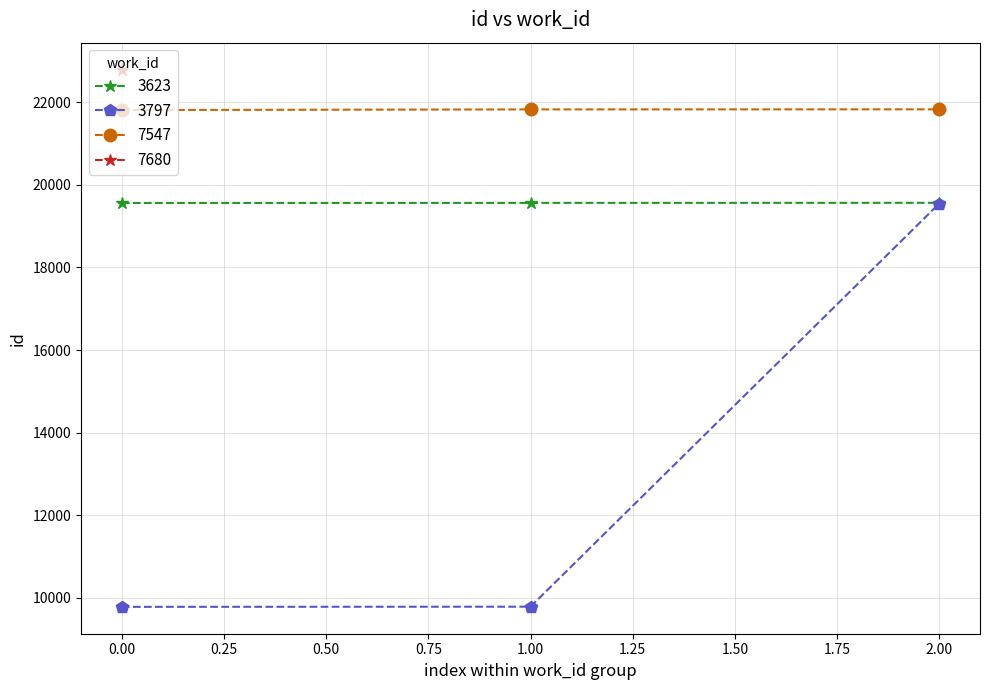

What is the average value of the id series?

18604